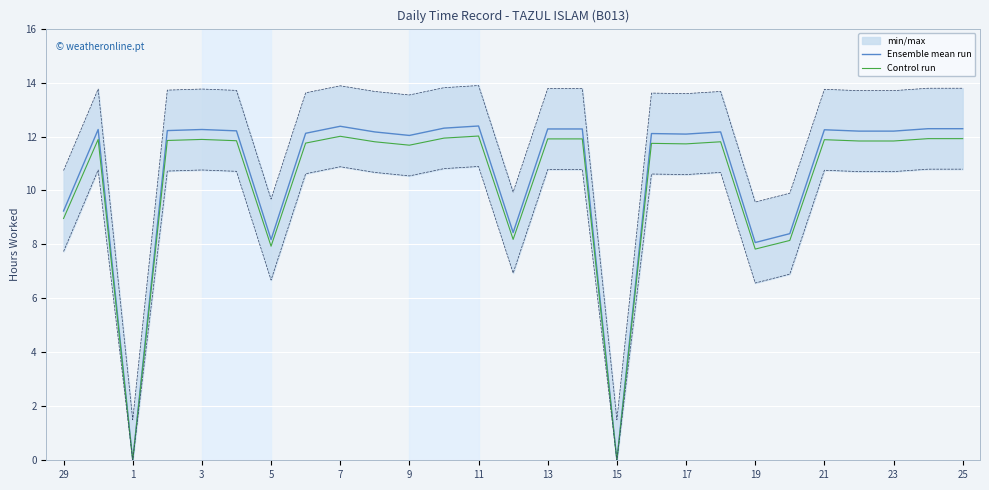

Rank the series by their maximum value, from lowest to highest.

Control run, Ensemble mean run